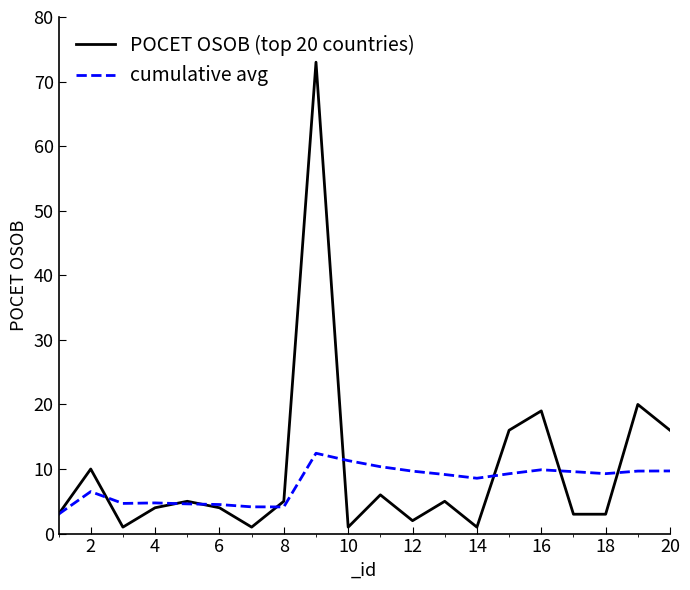

List the series in order of their peak value, lowest first.

cumulative avg, POCET OSOB (top 20 countries)